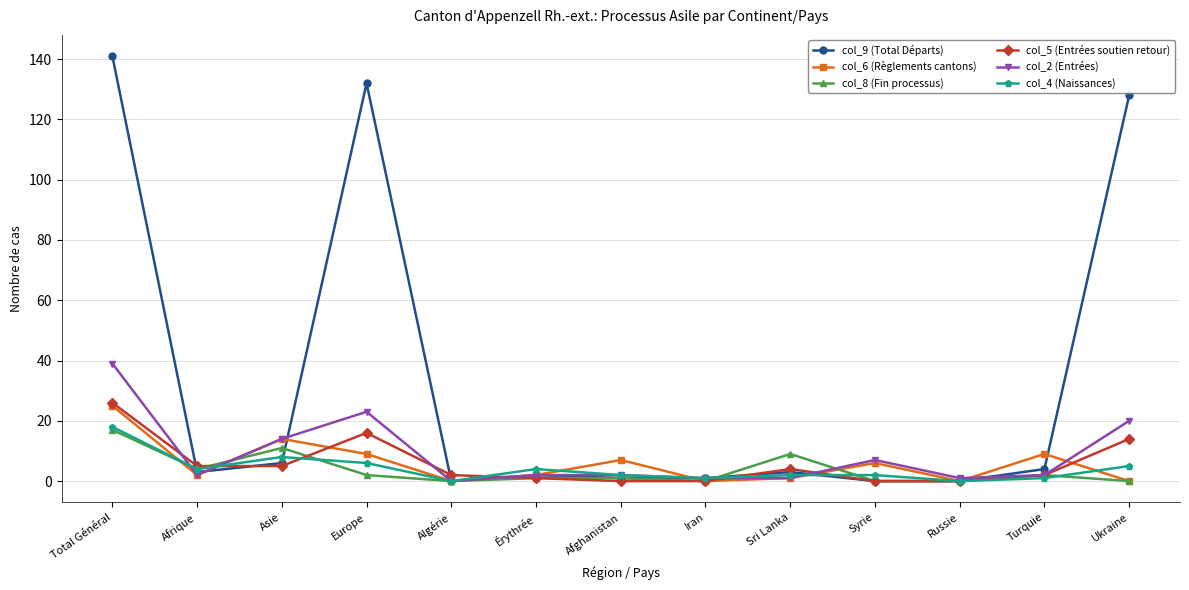

Reading right to left, transcribe all the data shown in this chart.

col_9 (Total Départs): 128	4	0	0	3	1	1	2	0	132	6	3	141
col_6 (Règlements cantons): 0	9	0	6	1	0	7	2	0	9	14	2	25
col_8 (Fin processus): 0	2	0	0	9	0	1	1	0	2	11	4	17
col_5 (Entrées soutien retour): 14	2	0	0	4	0	0	1	2	16	5	5	26
col_2 (Entrées): 20	2	1	7	1	1	2	2	0	23	14	2	39
col_4 (Naissances): 5	1	0	2	2	1	2	4	0	6	8	4	18